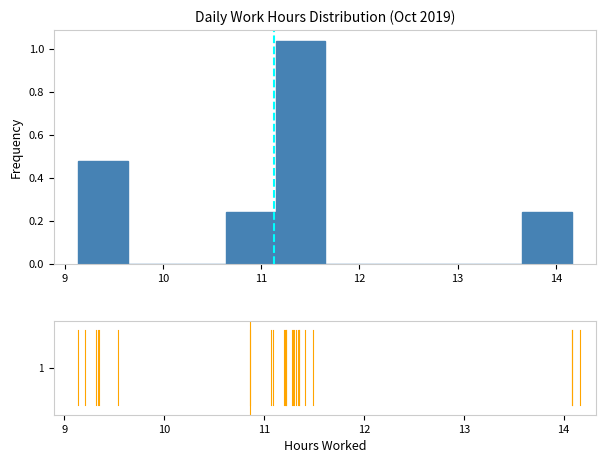

Over which range of the x-axis is the bar tallest?

11.1 to 11.7